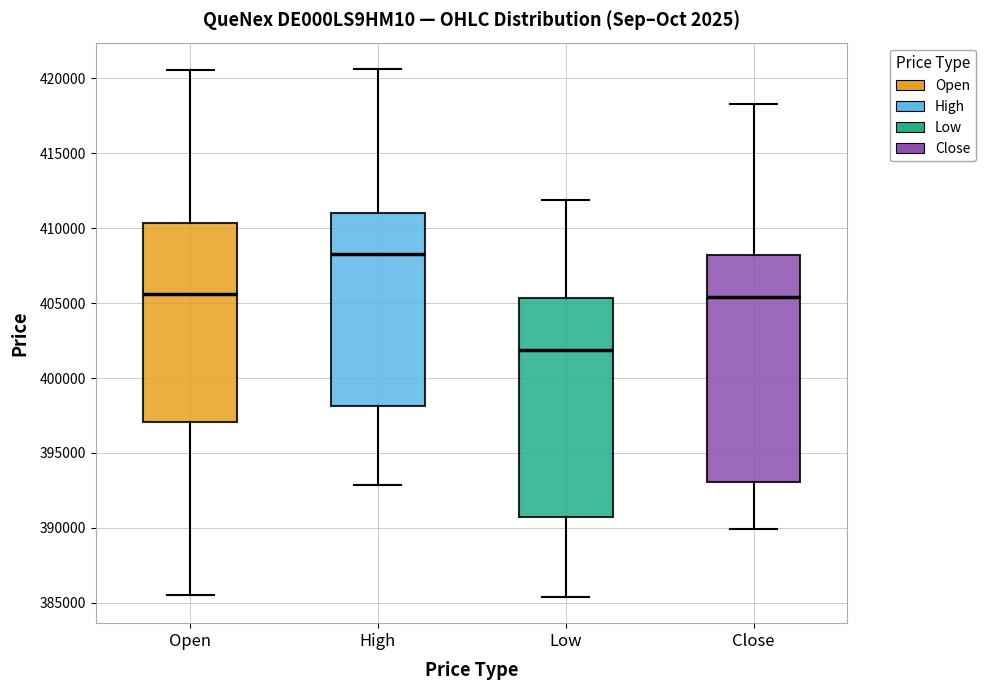

Reading left to right, read every box against the y-axis: the position of its median line, the range the box covers, and the ends of its whiskers. The values are not printed on the chart, so give them approximately, as read against the axis.

Open: median 405500, box 397000 to 410500, whiskers 385500 to 420500
High: median 408500, box 398000 to 411000, whiskers 393000 to 420500
Low: median 402000, box 390500 to 405500, whiskers 385500 to 412000
Close: median 405500, box 393000 to 408000, whiskers 390000 to 418500